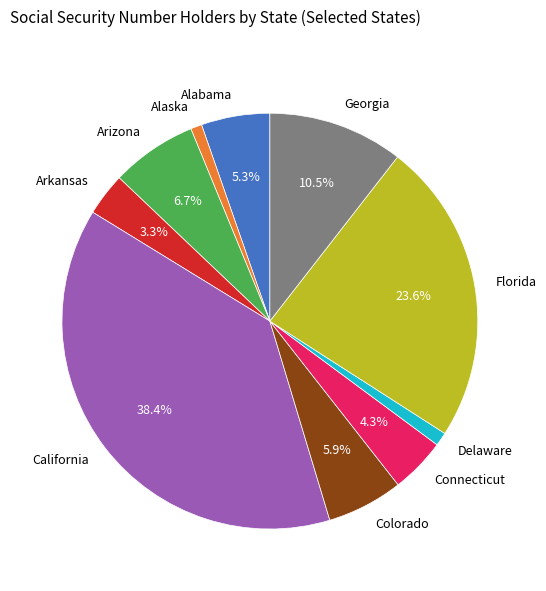

To the nearest percent, what is the combined percentage of Delaware and Arizona?

8%